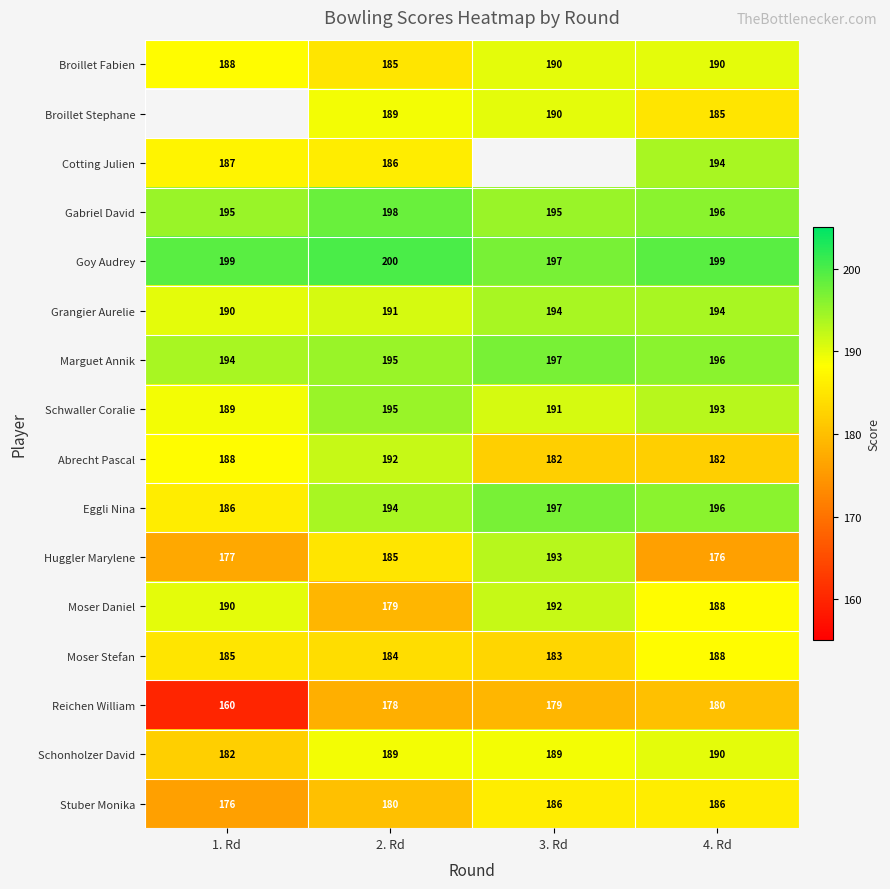

What is the difference between the Stuber Monika values at 1. Rd and 2. Rd?

4